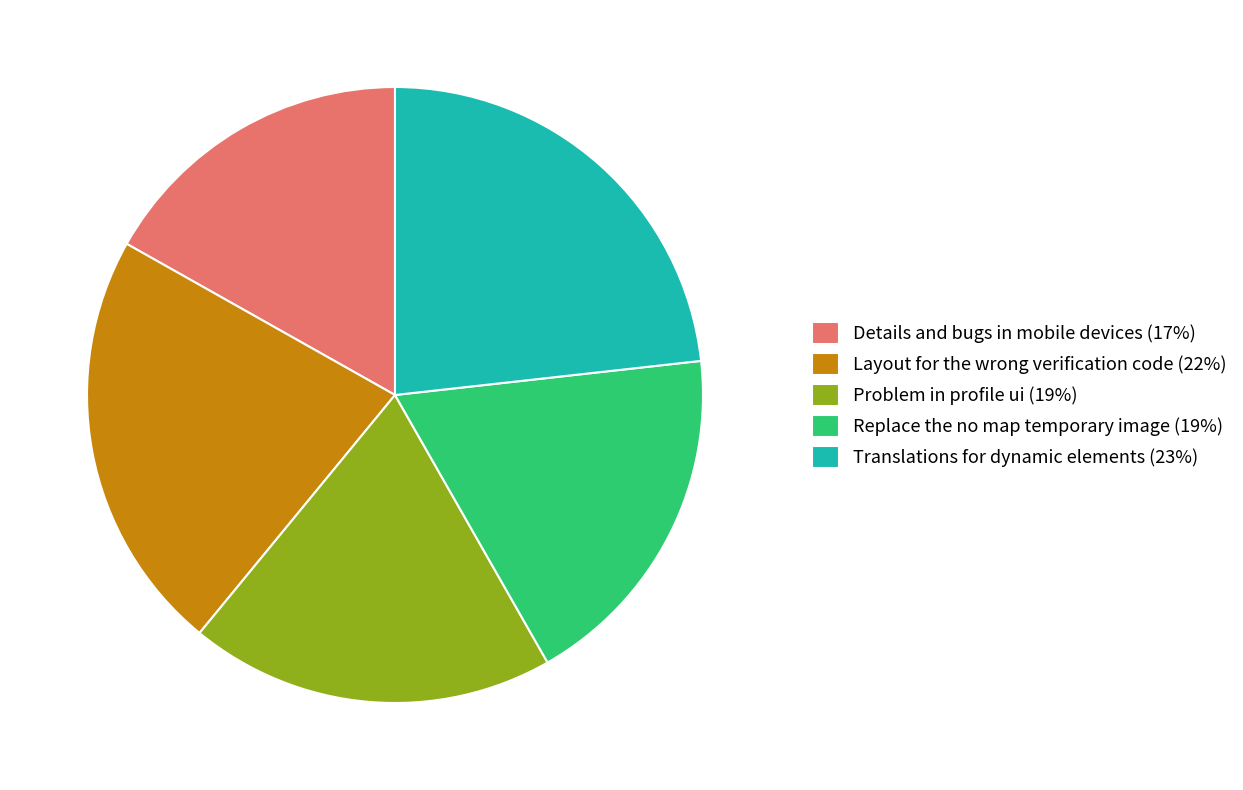

The Problem in profile ui slice represents 19% of the pie. True or false?

True